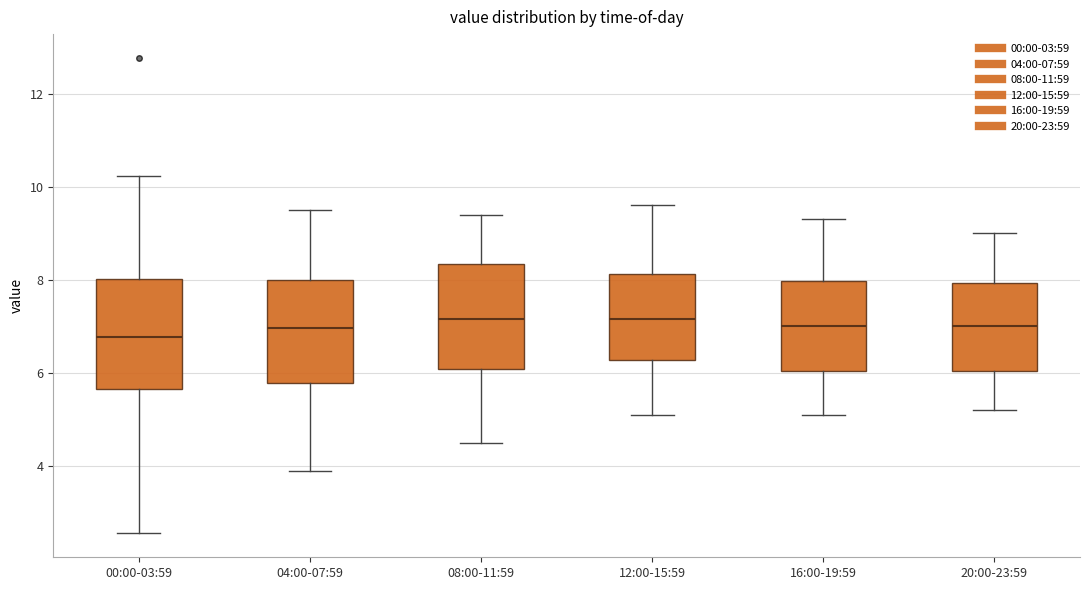

Reading left to right, transcribe this box plot: for each box, give where its median line is, the range the box spans, and where its two whiskers end, as read against the y-axis. The values are not printed on the chart, so give them approximately, as read against the axis.

00:00-03:59: median 6.8, box 5.6 to 8.0, whiskers 2.6 to 10.2
04:00-07:59: median 7.0, box 5.8 to 8.0, whiskers 4.0 to 9.6
08:00-11:59: median 7.2, box 6.0 to 8.4, whiskers 4.6 to 9.4
12:00-15:59: median 7.2, box 6.2 to 8.2, whiskers 5.2 to 9.6
16:00-19:59: median 7.0, box 6.0 to 8.0, whiskers 5.2 to 9.4
20:00-23:59: median 7.0, box 6.0 to 8.0, whiskers 5.2 to 9.0